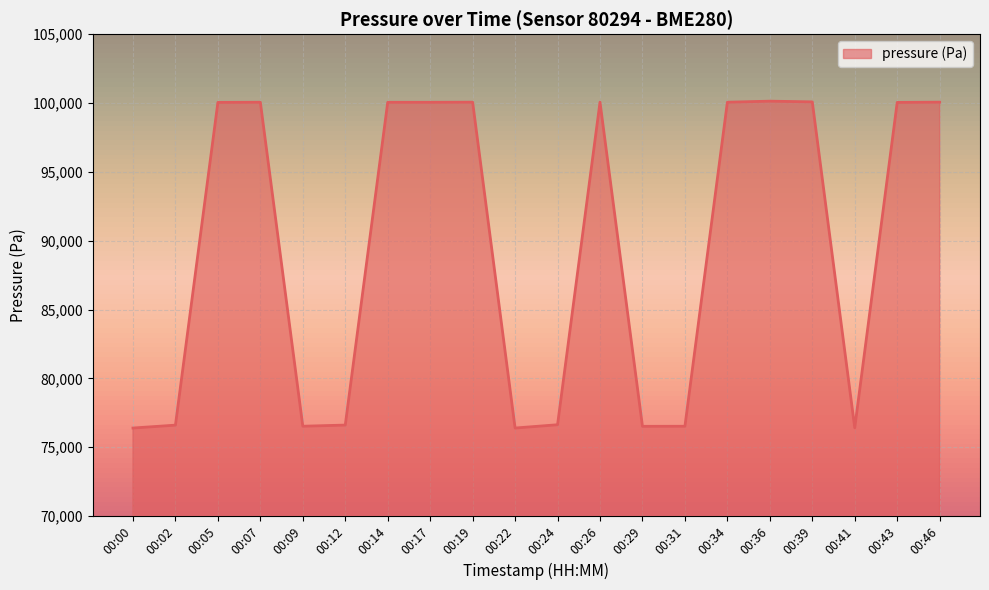

What is the minimum value shown in the chart?

76396.6